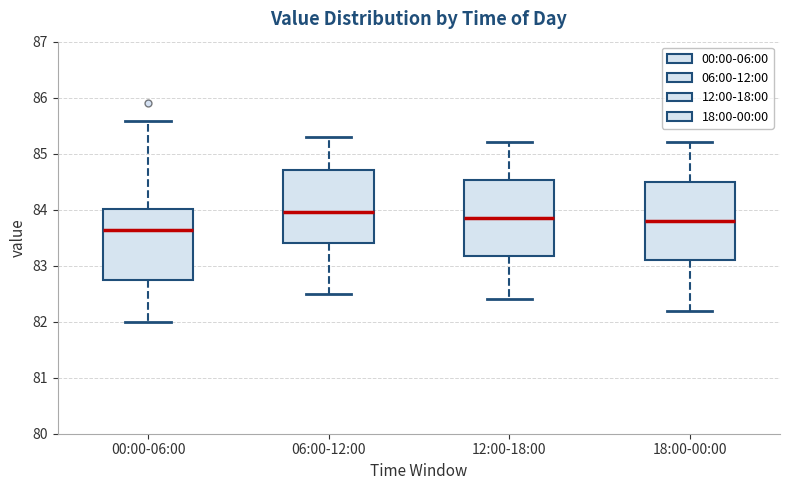

Where is the upper edge of the box for 18:00-00:00 on the y-axis? The values are not printed on the chart, so give them approximately, as read against the axis.

84.5